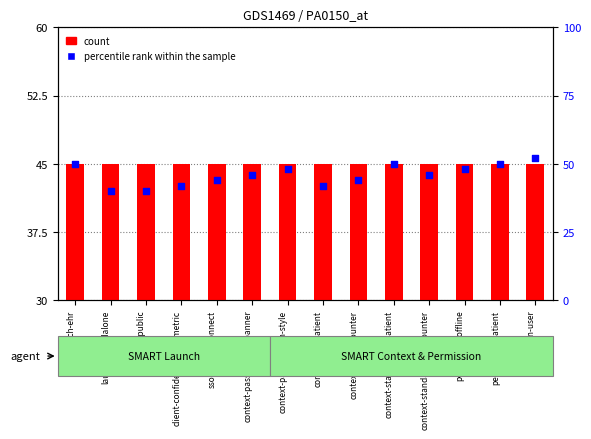

Which series reaches the minimum Y coordinate?

count